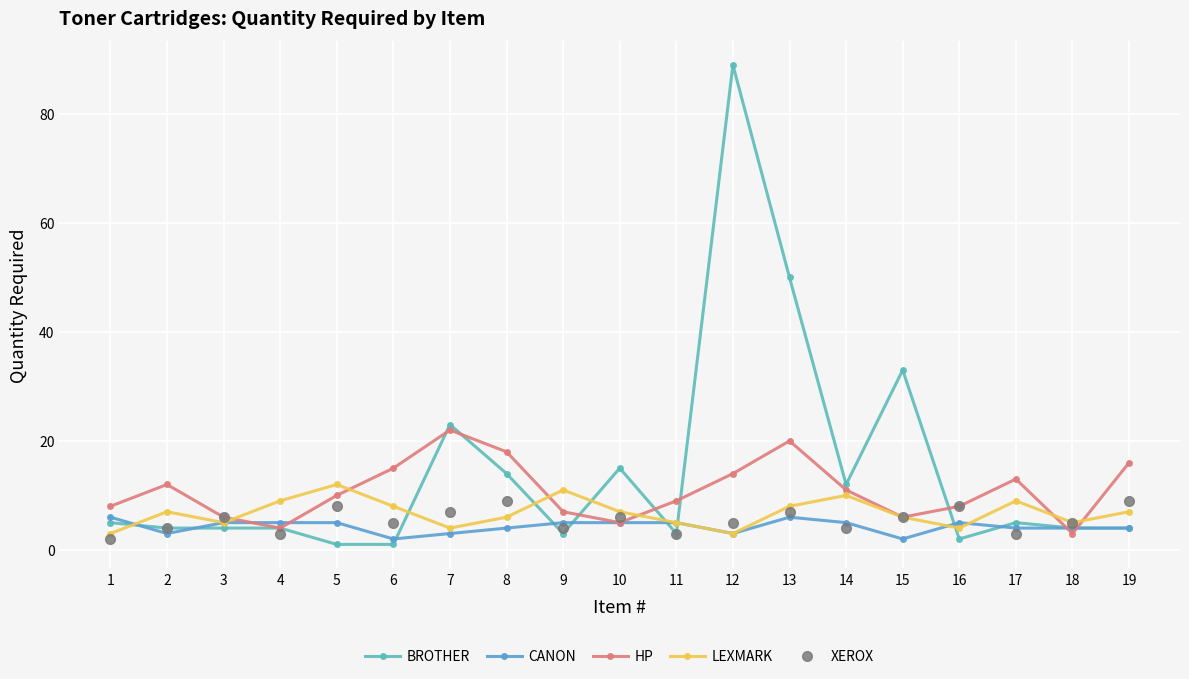

Reading right to left, extract all data points from this chart.

BROTHER: 4	4	5	2	33	12	50	89	3	15	3	14	23	1	1	4	4	4	5
CANON: 4	4	4	5	2	5	6	3	5	5	5	4	3	2	5	5	5	3	6
HP: 16	3	13	8	6	11	20	14	9	5	7	18	22	15	10	4	6	12	8
LEXMARK: 7	5	9	4	6	10	8	3	5	7	11	6	4	8	12	9	5	7	3
XEROX: 9	5	3	8	6	4	7	5	3	6	4	9	7	5	8	3	6	4	2